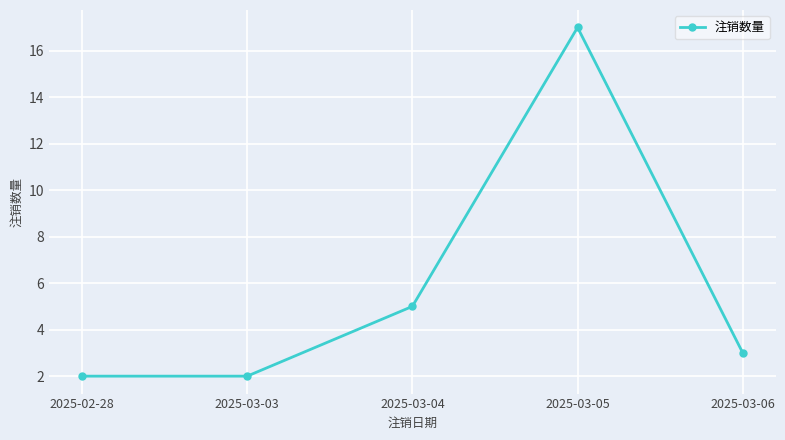

Approximately how many times larger is the value at 2025-03-04 compared to 2025-03-03?

2.5